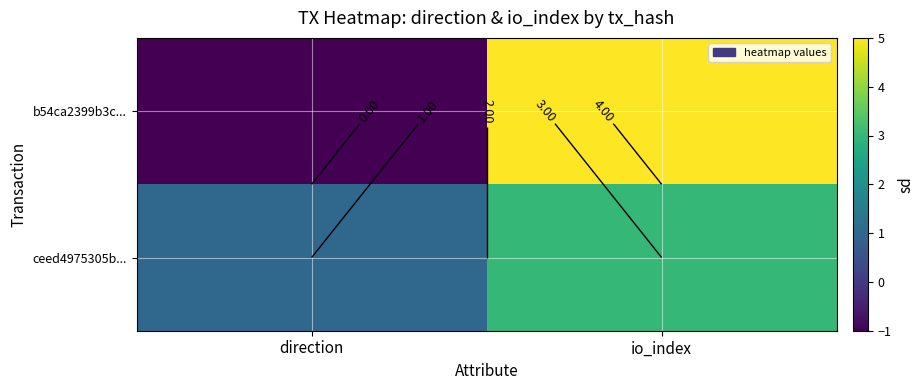

Rank the series at io_index from highest to lowest value.

b54ca2399b3c..., ceed4975305b...